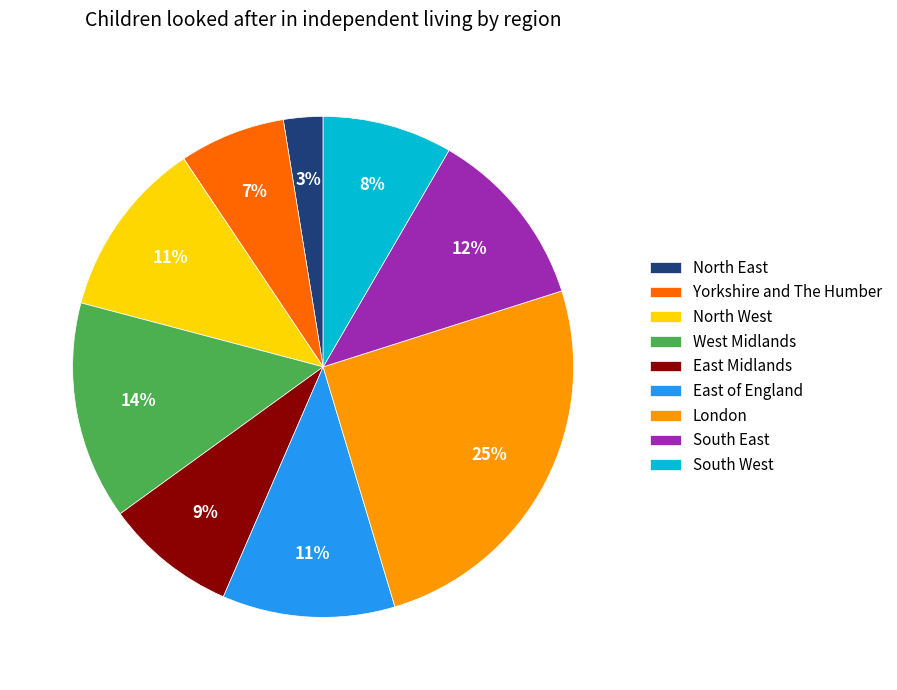

To the nearest percent, what is the average slice percentage?

11%